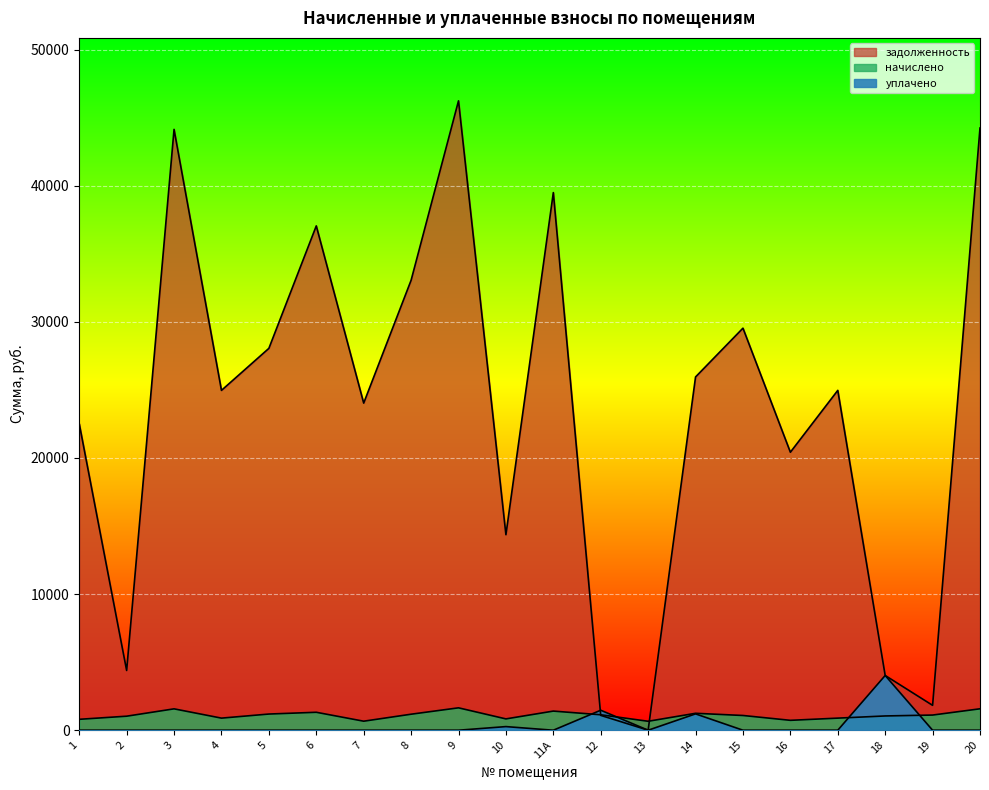

Reading right to left, extract all data points from this chart.

задолженность: 20=44239.7	19=1827.5	18=4021.4	17=24966.0	16=20422.3	15=29536.7	14=25952.4	13=1.6	12=1089.7	11А=39496.2	10=14364.1	9=46237.0	8=33055.1	7=24031.1	6=37049.6	5=28052.6	4=24966.0	3=44140.0	2=4388.6	1=22519.3
начислено: 20=1573.5	19=1113.5	18=1047.8	17=888.0	16=726.4	15=1081.6	14=1243.2	13=657.1	12=1134.9	11А=1404.8	10=831.2	9=1644.6	8=1175.7	7=662.5	6=1317.8	5=1188.2	4=888.0	3=1570.0	2=1030.1	1=801.0
уплачено: 20=0.0	19=0.0	18=4021.4	17=0.0	16=0.0	15=0.0	14=1200.0	13=0.0	12=1468.0	11А=0.0	10=266.0	9=0.0	8=0.0	7=0.0	6=0.0	5=0.0	4=0.0	3=0.0	2=0.0	1=0.0